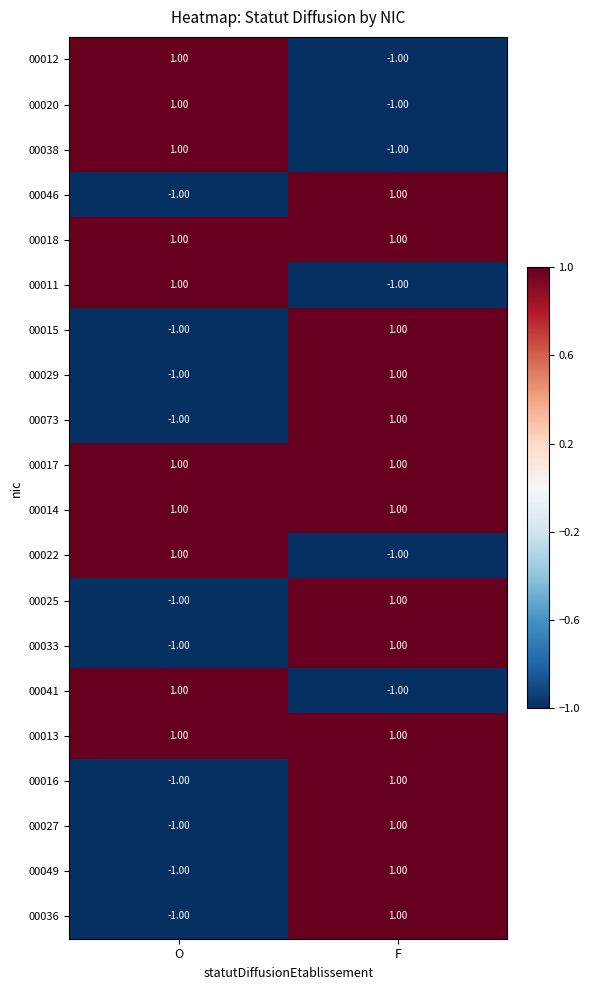

List the labels in order of 00012 value, smallest first.

F, O